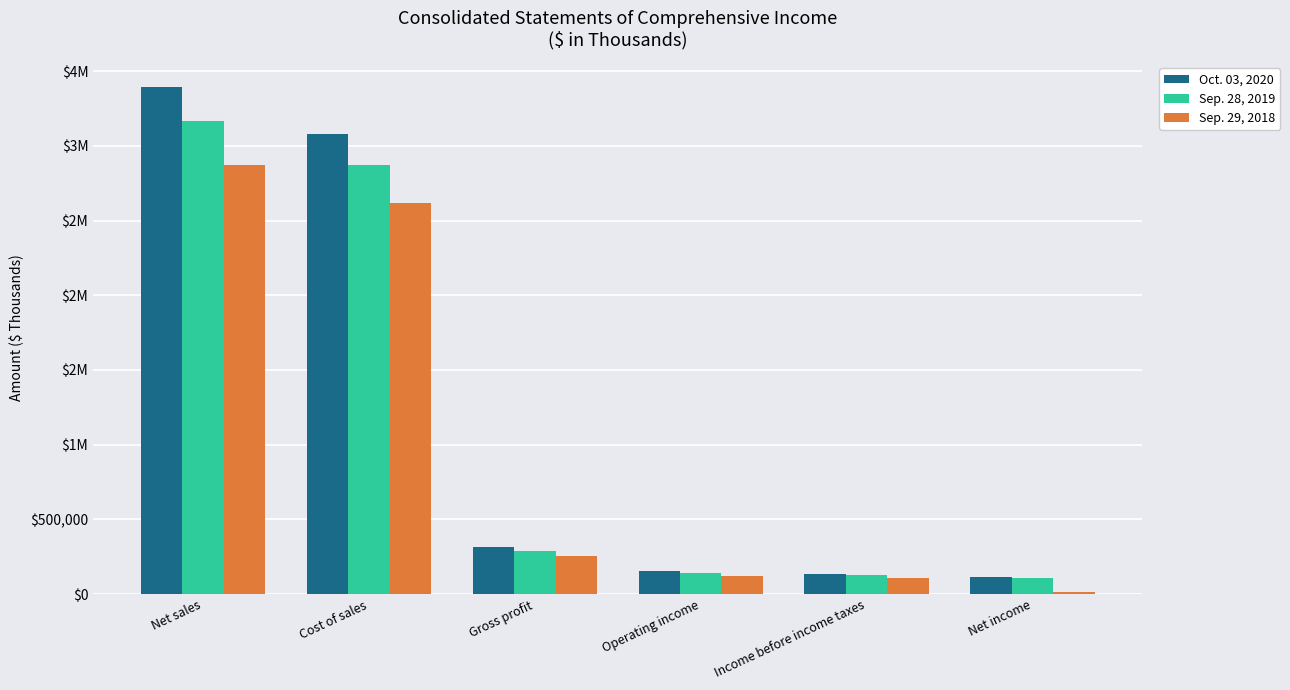

The Sep. 28, 2019 series shows 3164434 at Net sales. True or false?

True